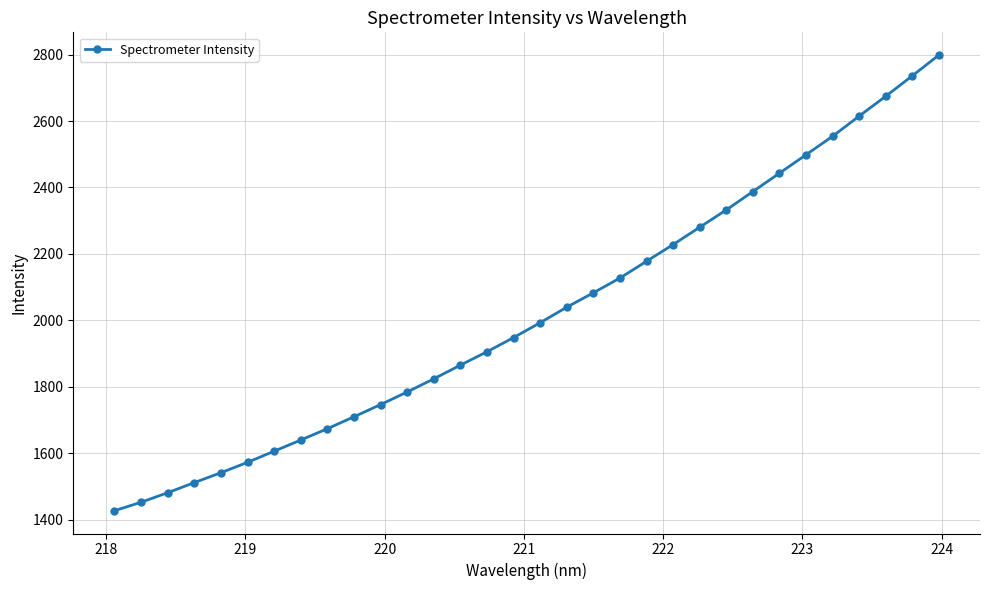

True or false: the data has more than 0 interior local peaks.

False